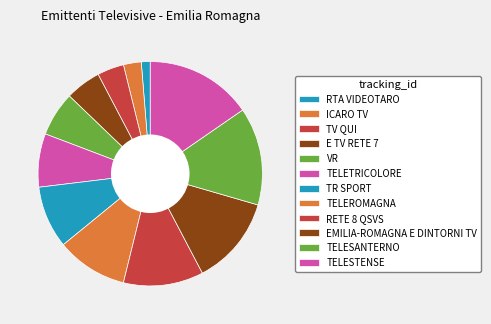

What is the change in value from RTA VIDEOTARO to TR SPORT?

+6